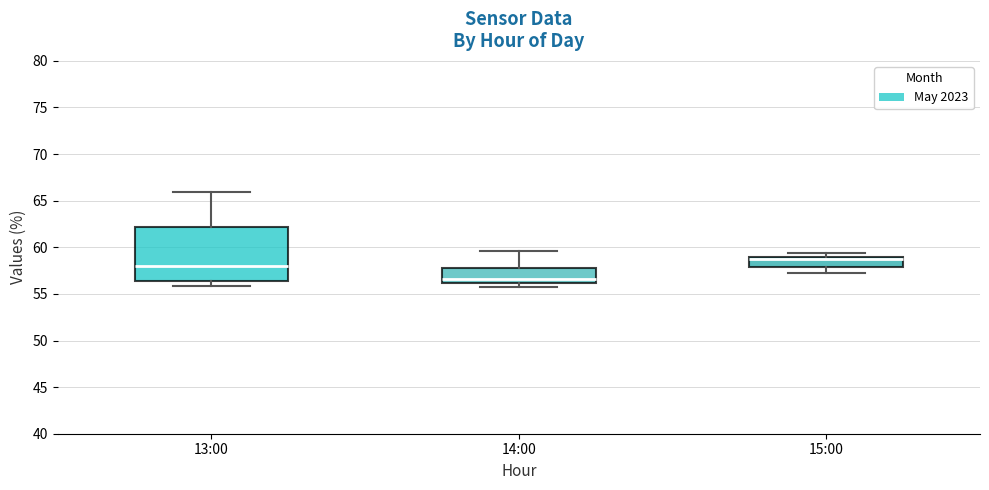

Where does the median line of the box for 13:00 sit on the y-axis? The values are not printed on the chart, so give them approximately, as read against the axis.

58.0